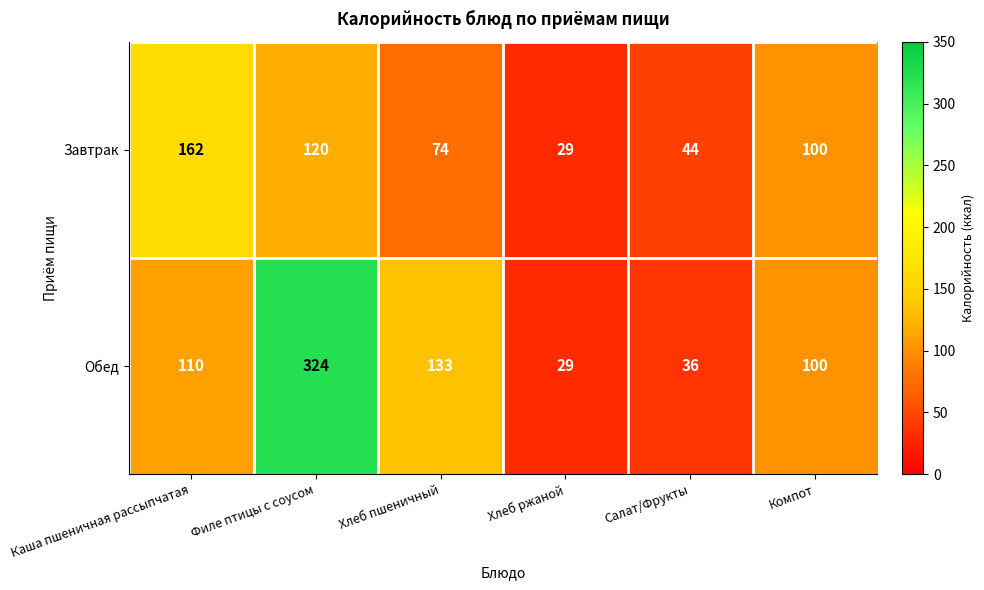

Is it true that Обед equals 29 at Хлеб ржаной?

True